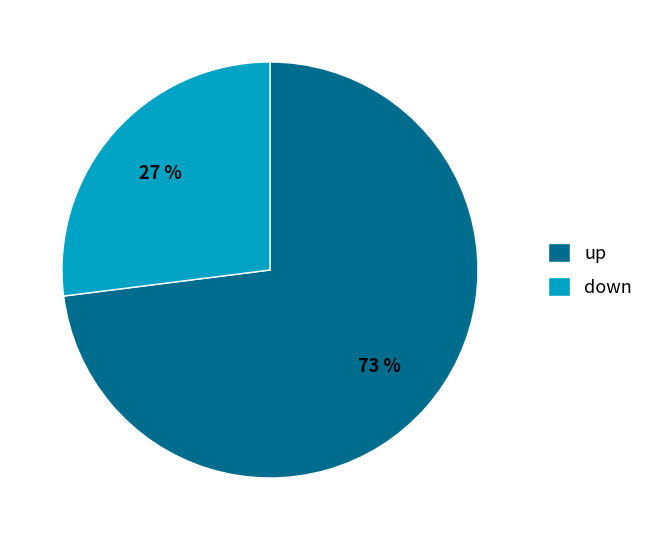

Rank the categories by value from highest to lowest.

up, down